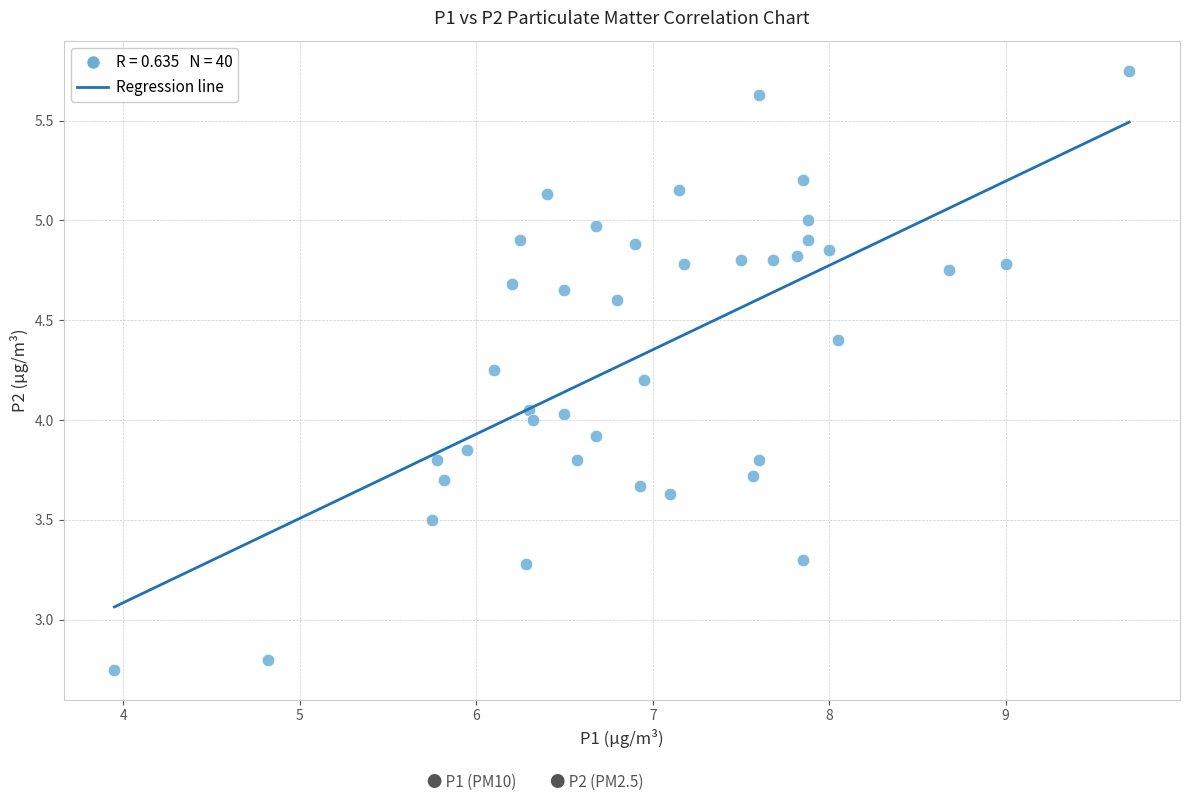

What is the range of Y values (max minus min)?

3.0